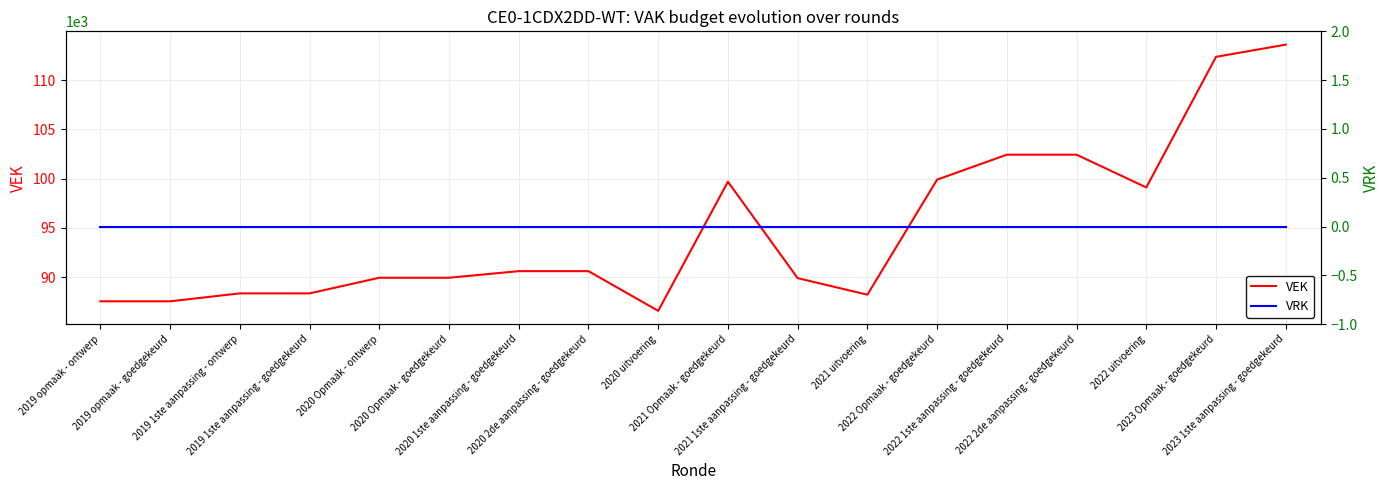

Read the VEK value at 2021 Opmaak - goedgekeurd, to the nearest 100.

99700